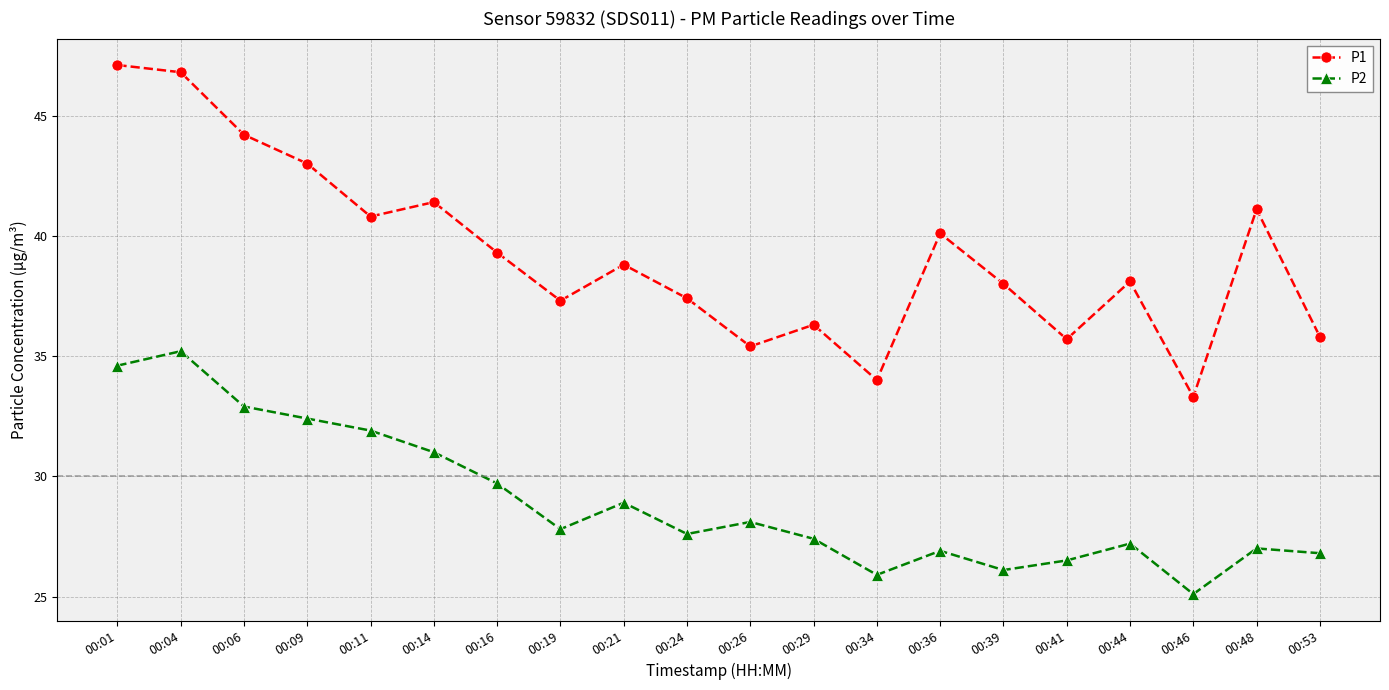

At which label is P1 closest to 40?

00:36